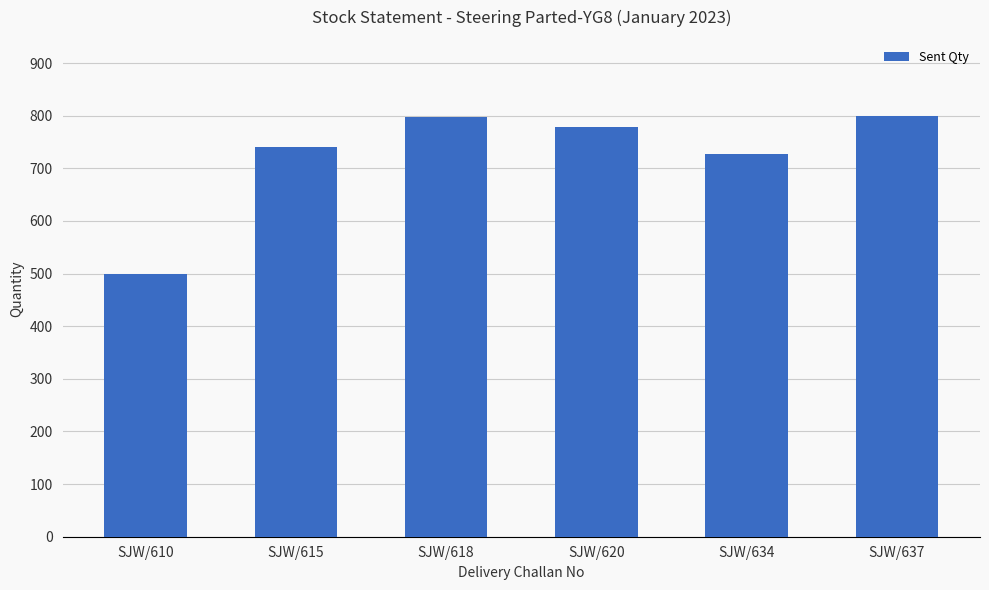

The value at SJW/620 is 1212. True or false?

False